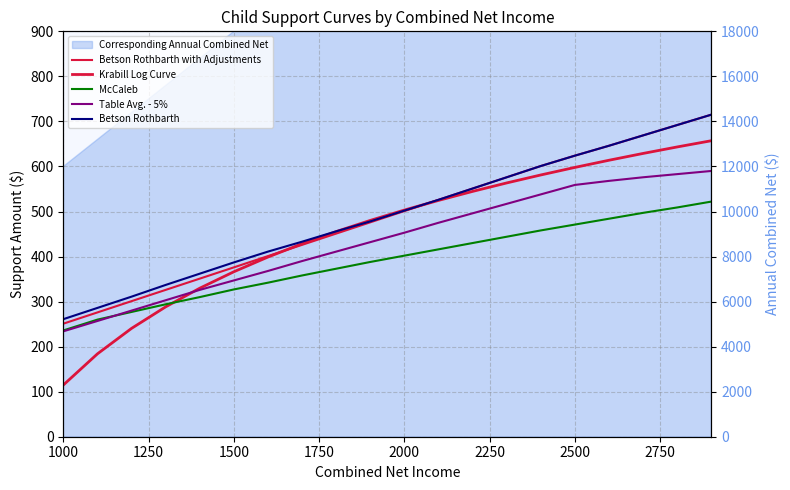

Is the value of Betson Rothbarth with Adjustments at 14 greater than the value of Betson Rothbarth at 12?

Yes